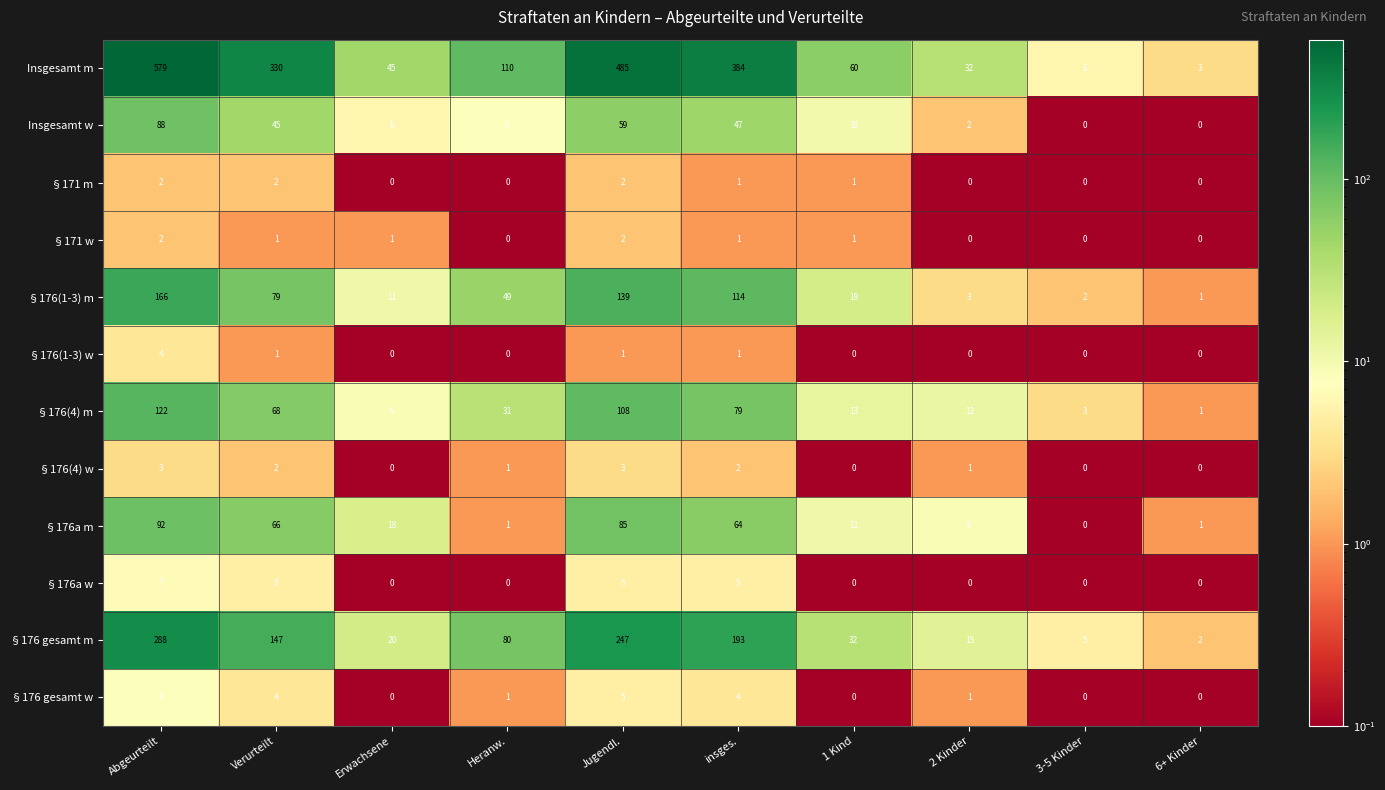

Where does the §176(4) w series first go above 1?

Abgeurteilt